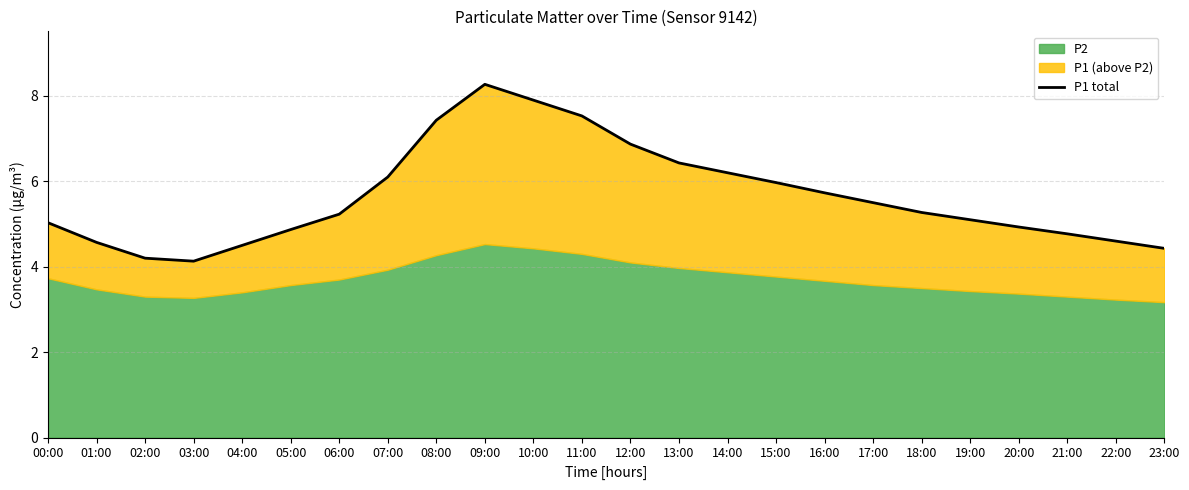

How many points are higher than both their immediate neighbors (excluding endpoints)?

1